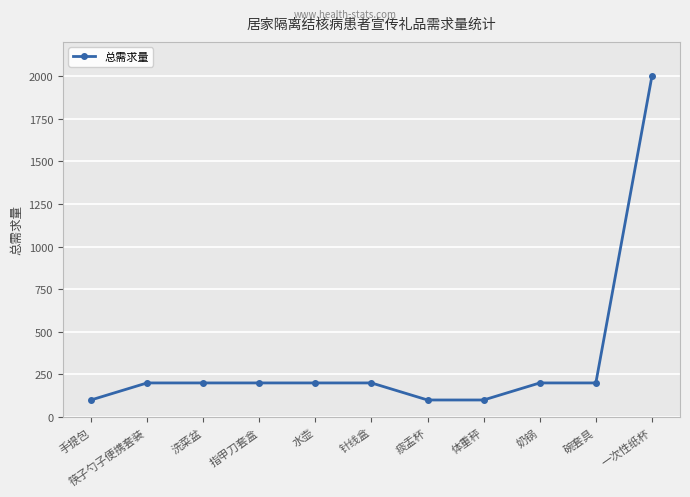

What is the sum of all values?

3700